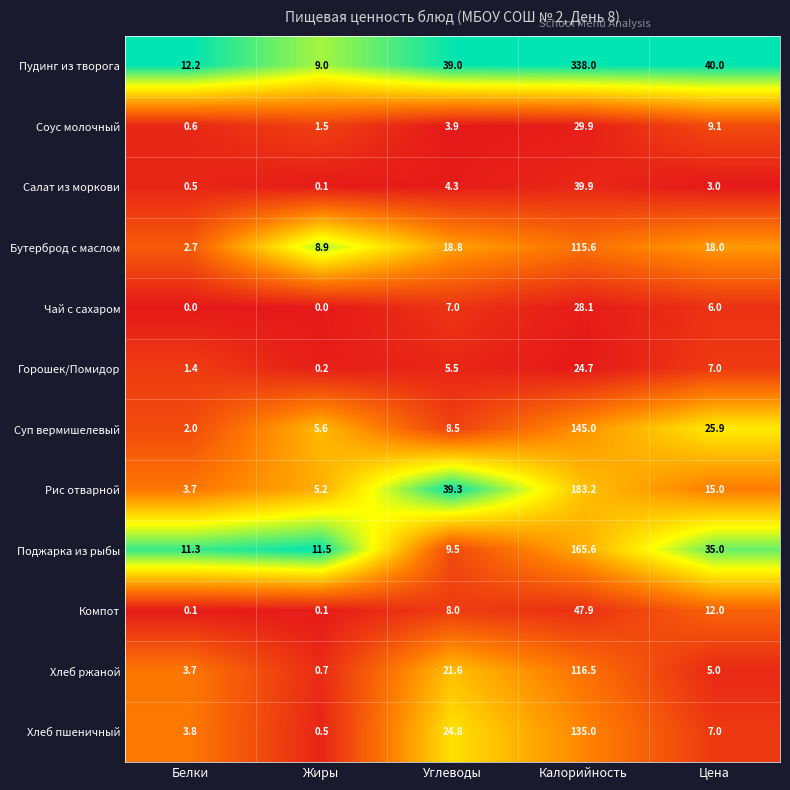

What is the total value across all series at Белки?

42.0